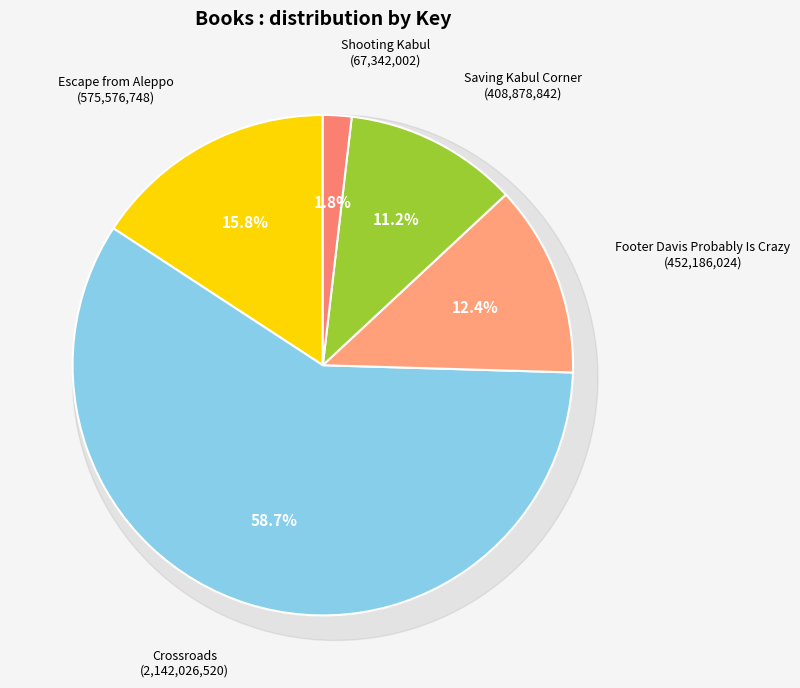

To the nearest percent, what is the combined percentage of Saving Kabul Corner and Shooting Kabul?

13%